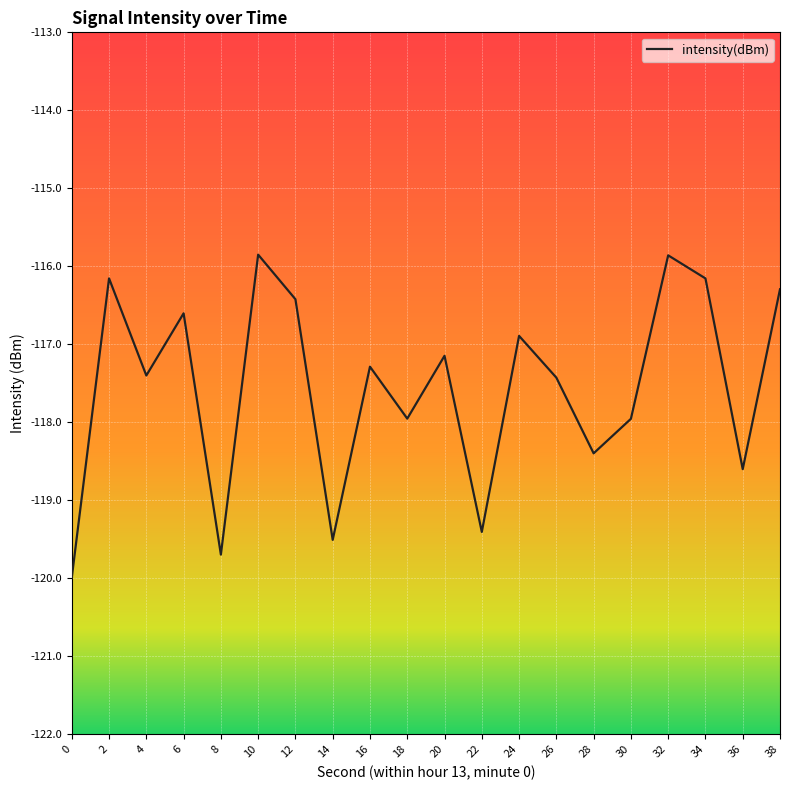

Does the chart have visible grid lines?

Yes